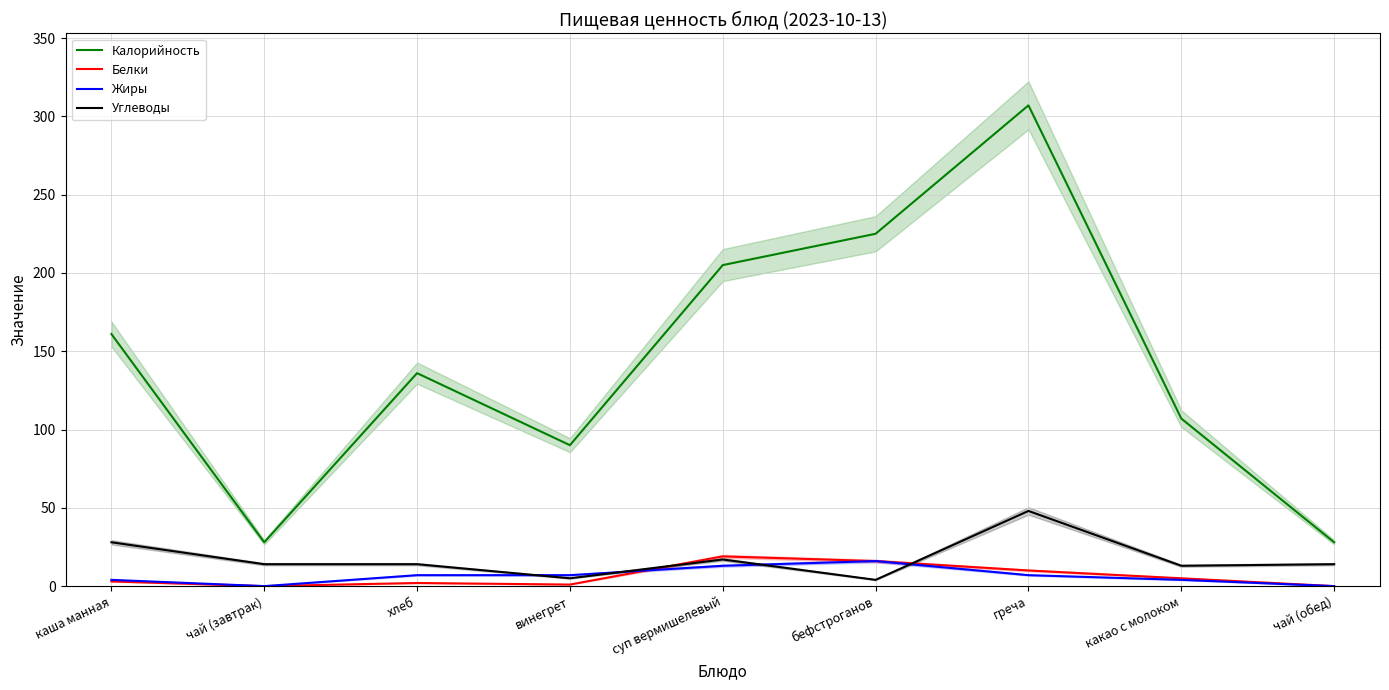

What is the label of the 7th point from the left?

греча